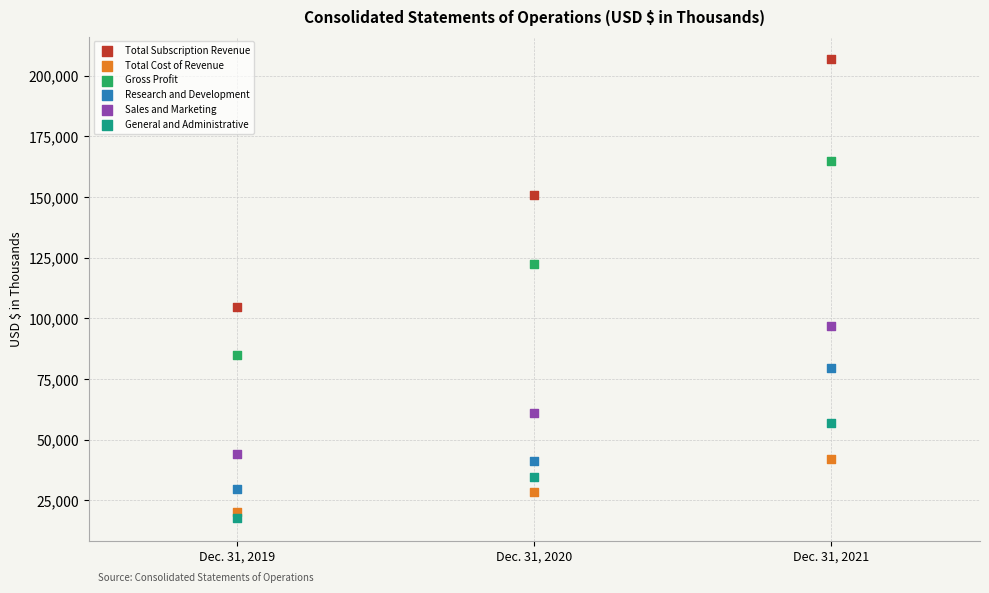

Which series reaches the maximum Y coordinate?

Total Subscription Revenue